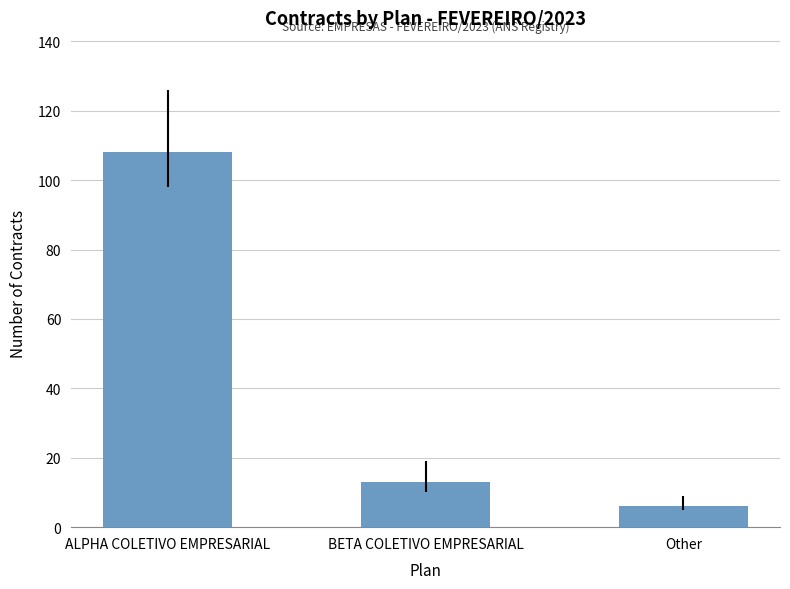

Where does the data first go above 13?

ALPHA COLETIVO EMPRESARIAL